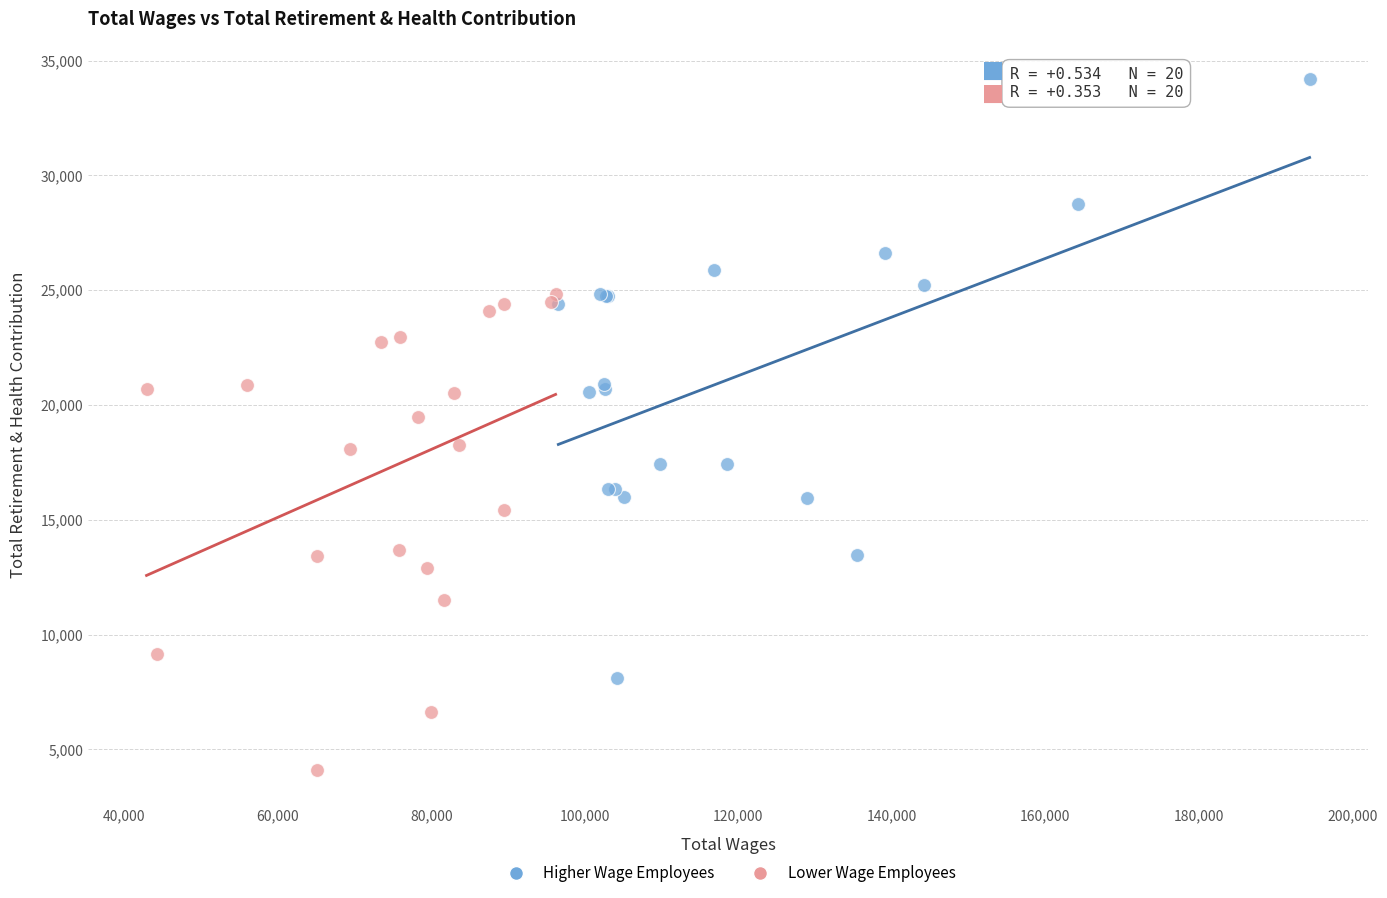

Which series has the largest Y range (max minus min)?

Higher Wage Employees